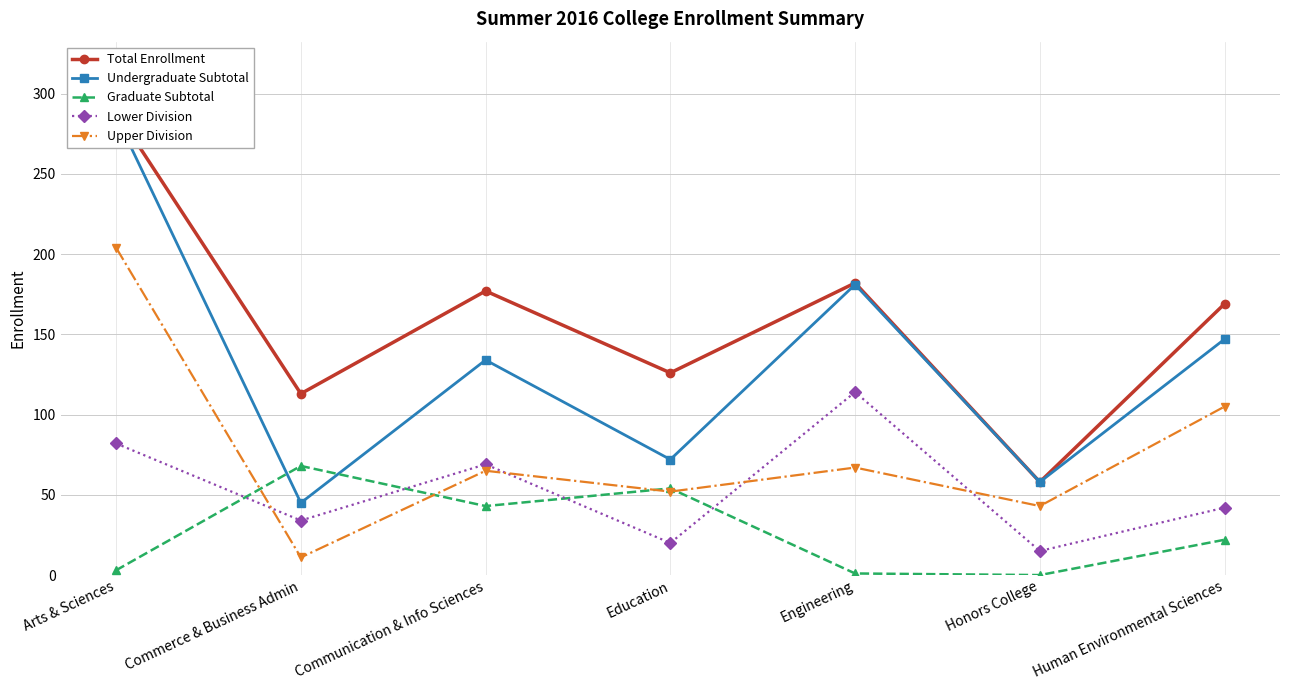

What is the average value of the Upper Division series?

78